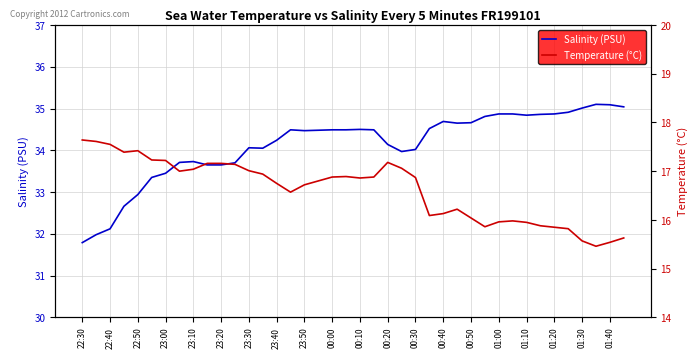

True or false: Temperature (°C) and Salinity (PSU) intersect in this chart.

False